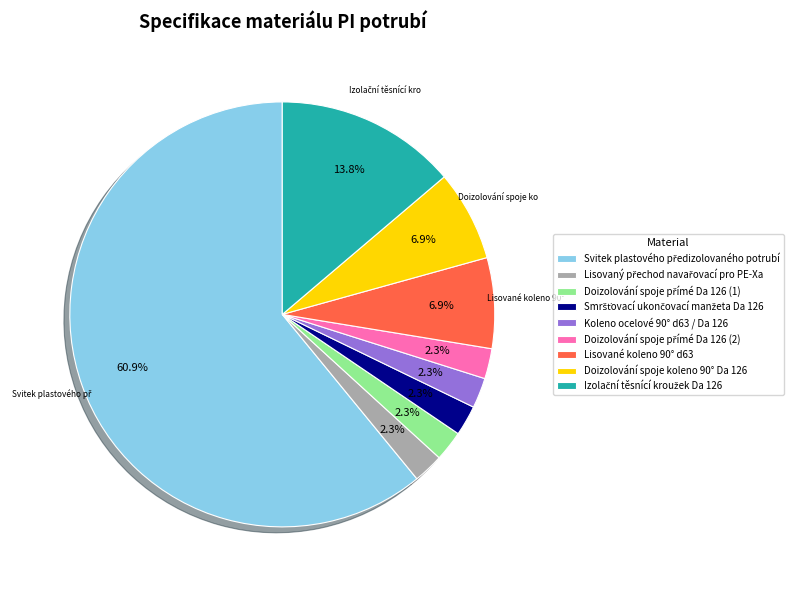

Between Koleno ocelové 90° d63 / Da 126 and Lisované koleno 90° d63, which is larger?

Lisované koleno 90° d63